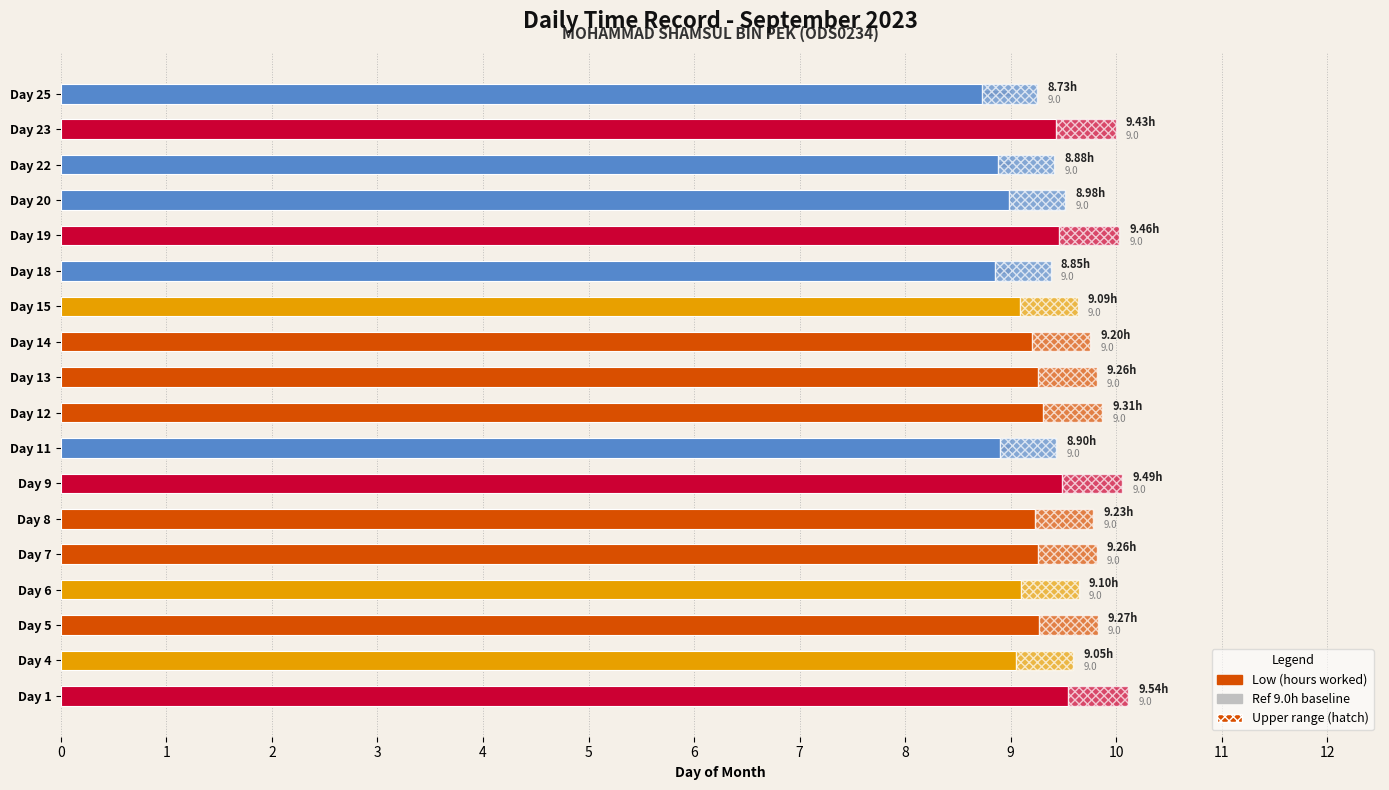

How many groups of bars are there?

18